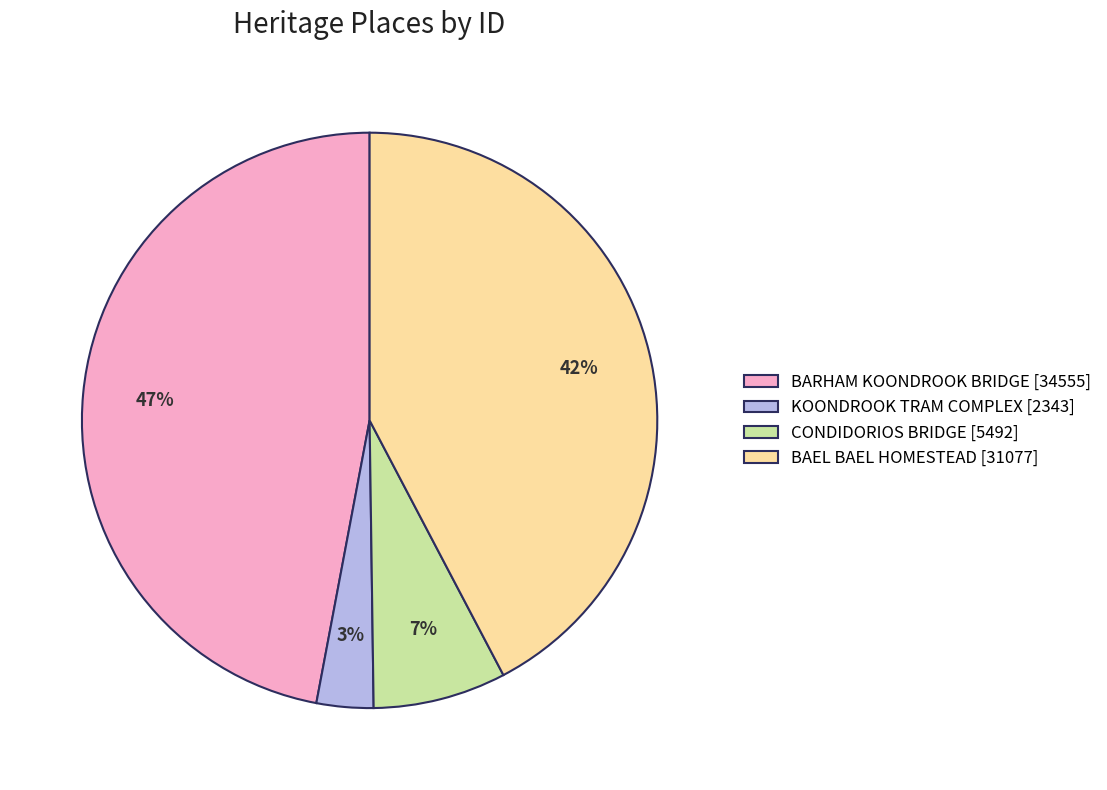

True or false: KOONDROOK TRAM COMPLEX accounts for 3% of the total.

True